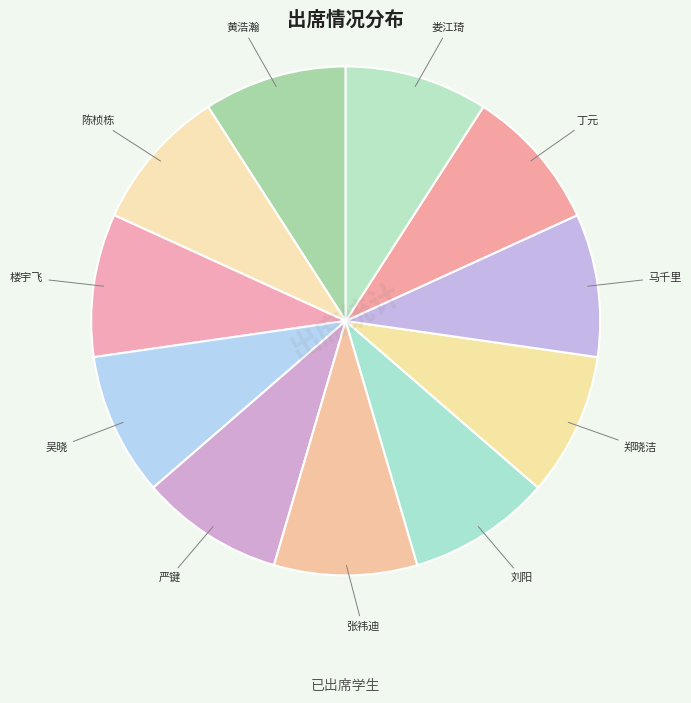

Is it true that 陈桢栋 is 17% of the pie?

False